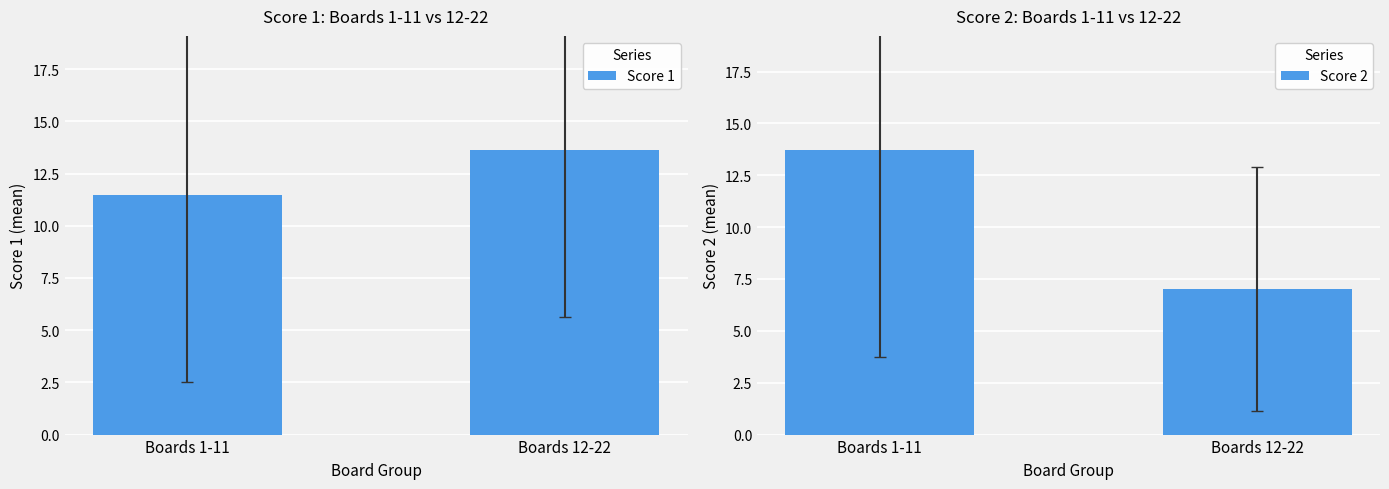

What are all the series names shown in the legend?

Score 1, Score 2